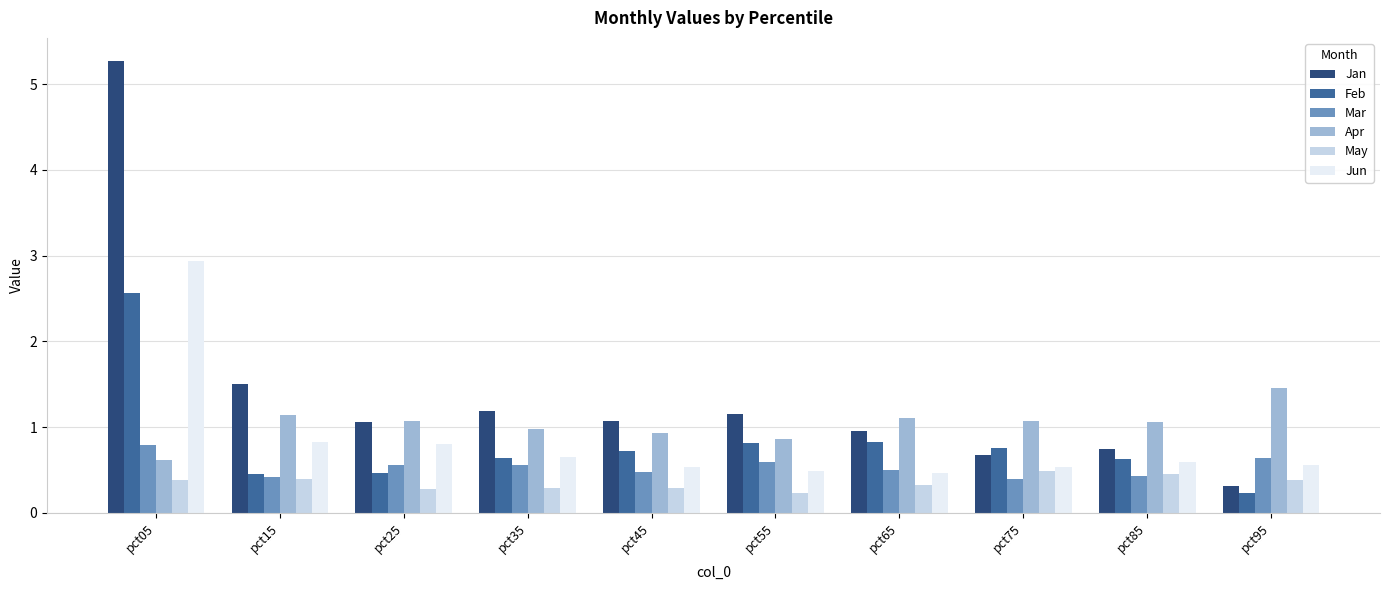

What is the sum of all Jan values?

13.9